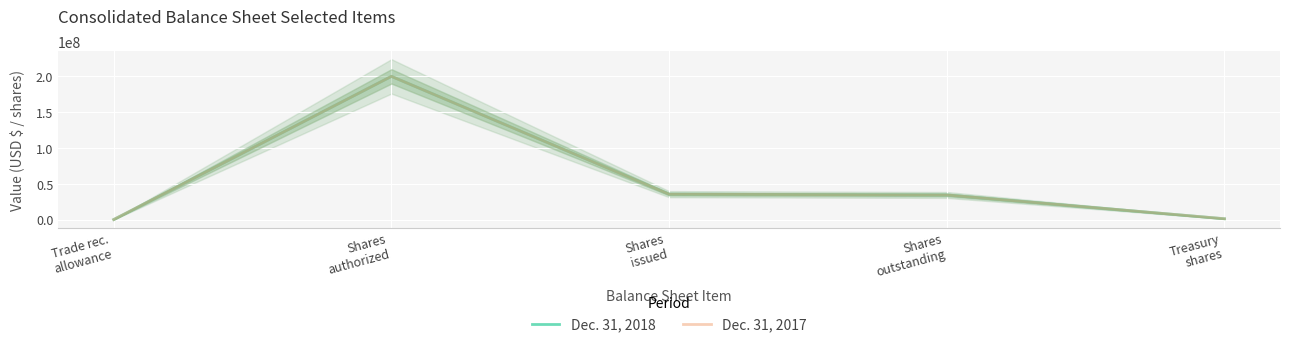

How many values in the Dec. 31, 2018 series are below 34363211?

2